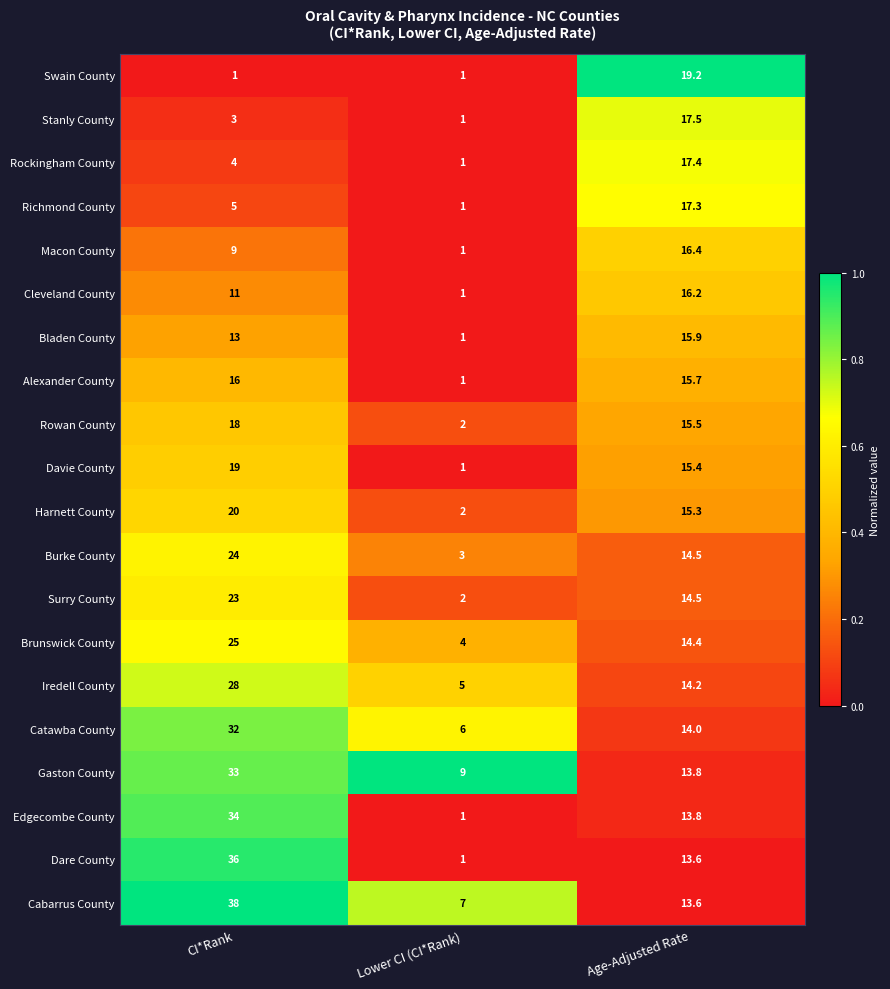

Which series has the largest total across all categories?

Cabarrus County